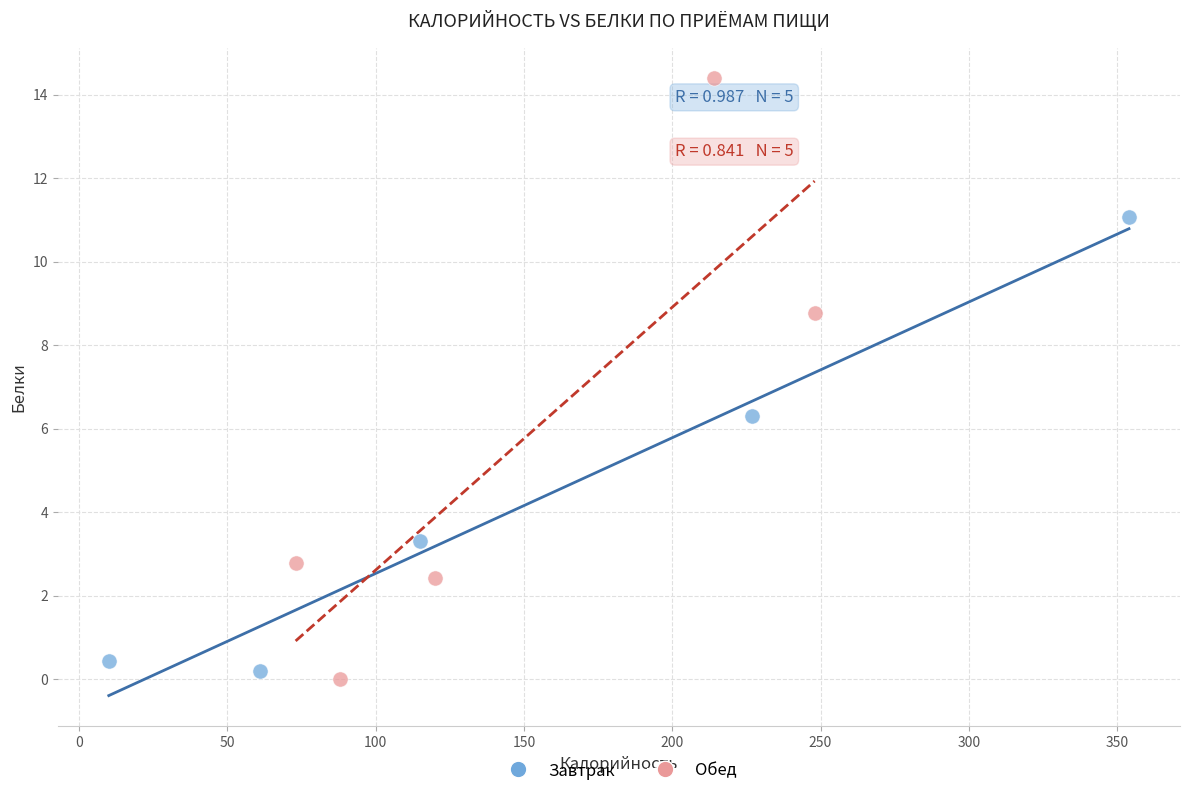

Which series reaches the maximum Y coordinate?

Обед